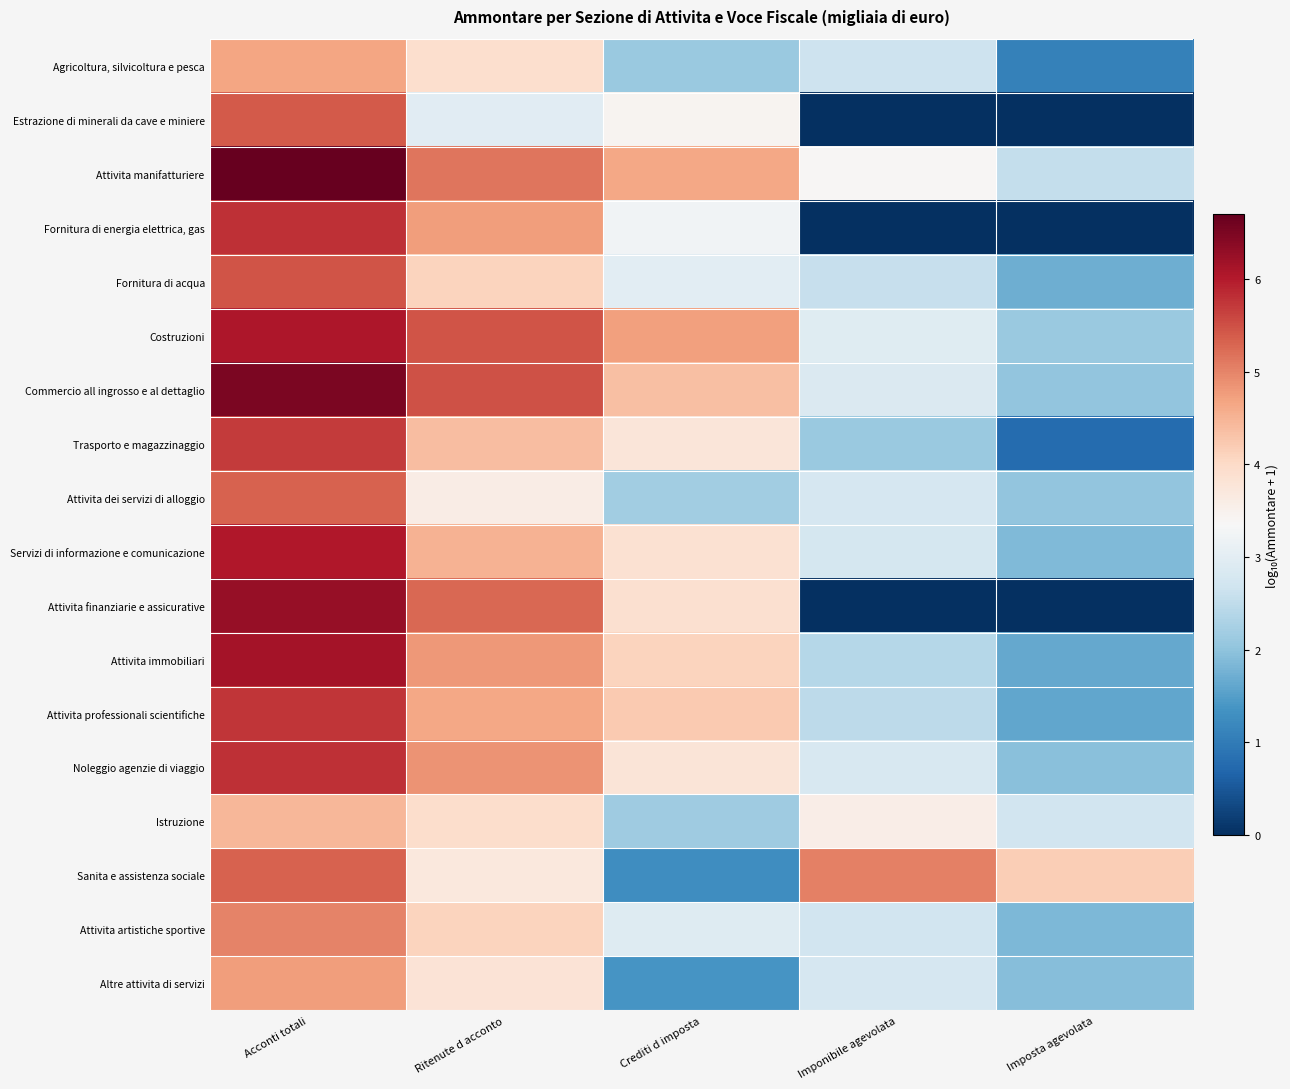

What is the spread (max minus min) of values at Acconti totali?

2.2